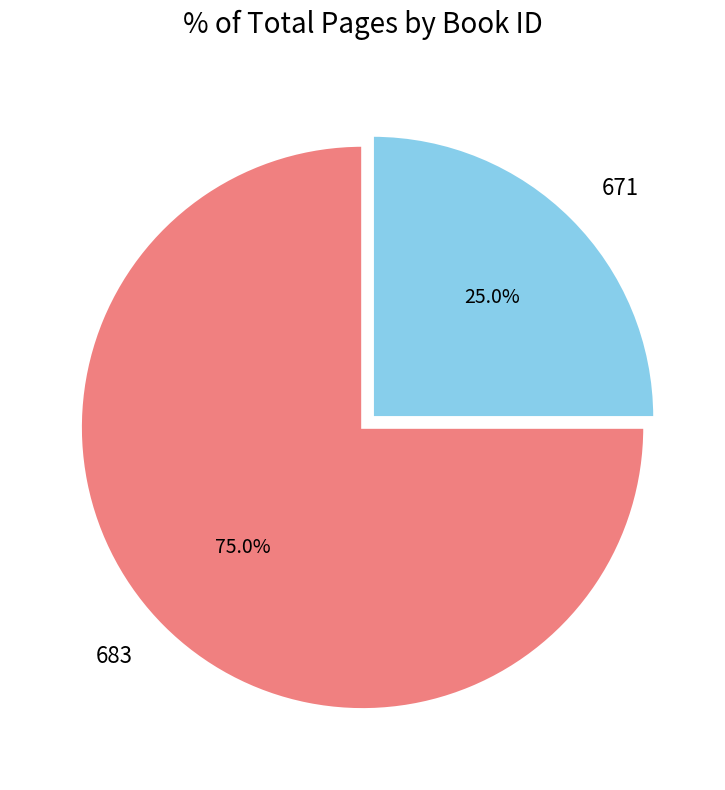

How many segments does this pie chart have?

2